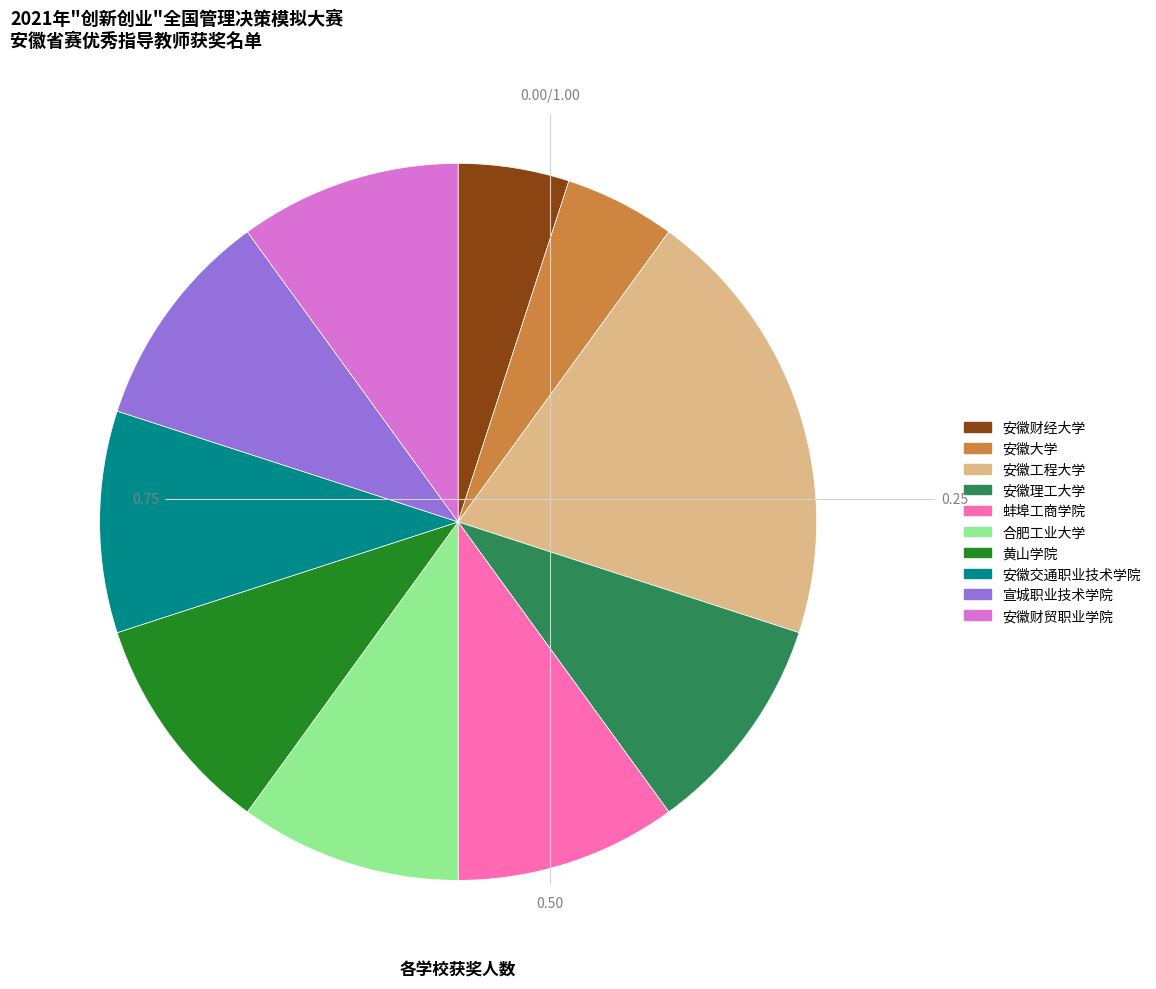

Approximately how many times larger is the value at 安徽大学 compared to 安徽交通职业技术学院?

0.5